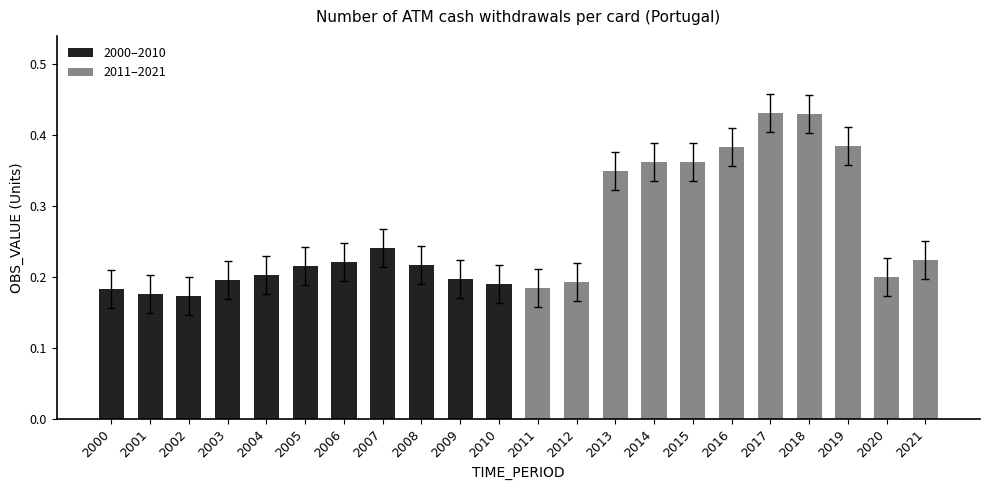

What is the value of the 2011–2021 bar at the 6th from the left?

0.4